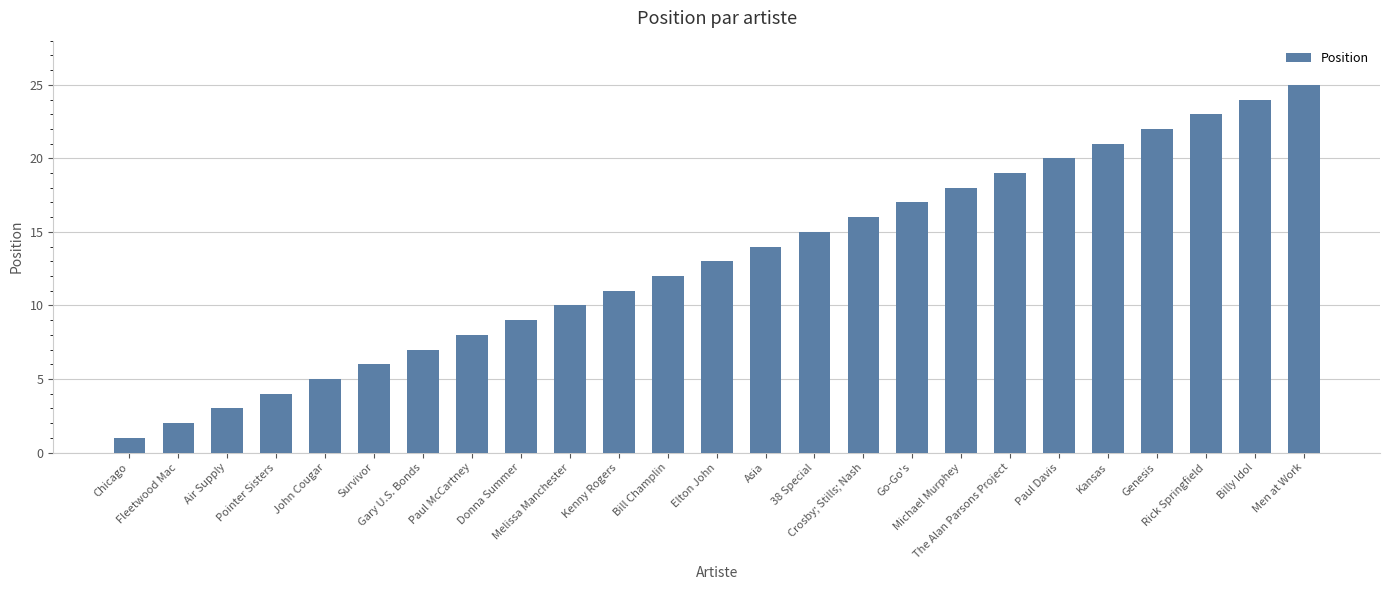

List the labels in order of value, smallest first.

Chicago, Fleetwood Mac, Air Supply, Pointer Sisters, John Cougar, Survivor, Gary U.S. Bonds, Paul McCartney, Donna Summer, Melissa Manchester, Kenny Rogers, Bill Champlin, Elton John, Asia, 38 Special, Crosby; Stills; Nash, Go-Go's, Michael Murphey, The Alan Parsons Project, Paul Davis, Kansas, Genesis, Rick Springfield, Billy Idol, Men at Work